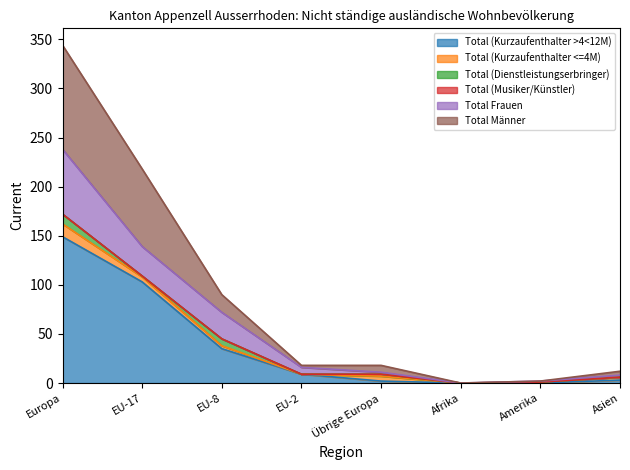

Is it true that Total Frauen equals 2 at Amerika?

True